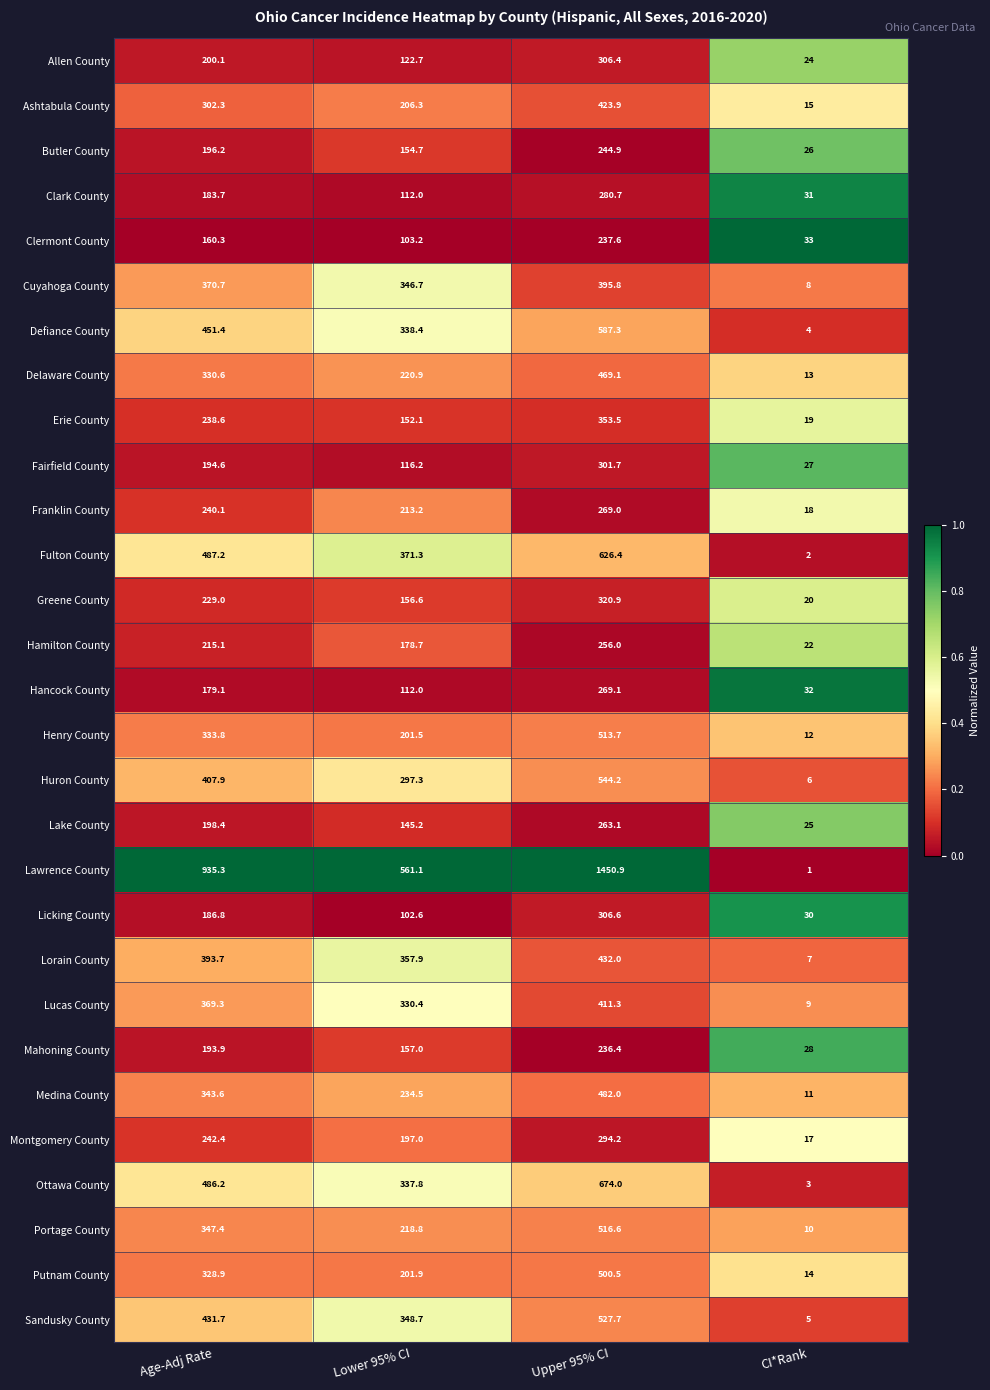

Which category has the lowest value across all series?

CI*Rank